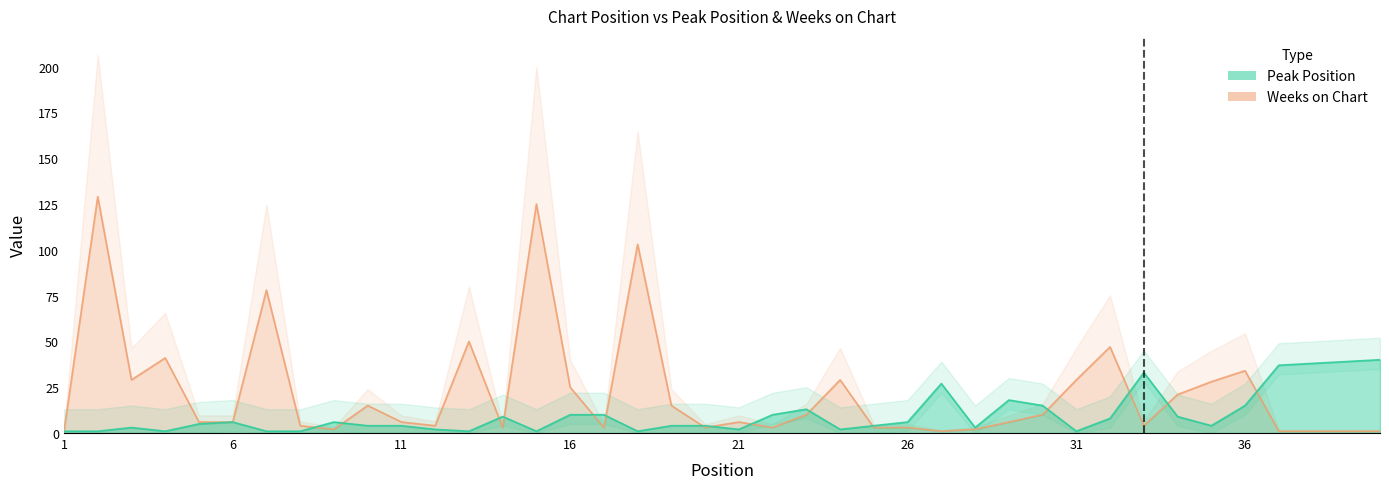

Between which two adjacent categories do Weeks on Chart and Peak Position first intersect?

8 and 9